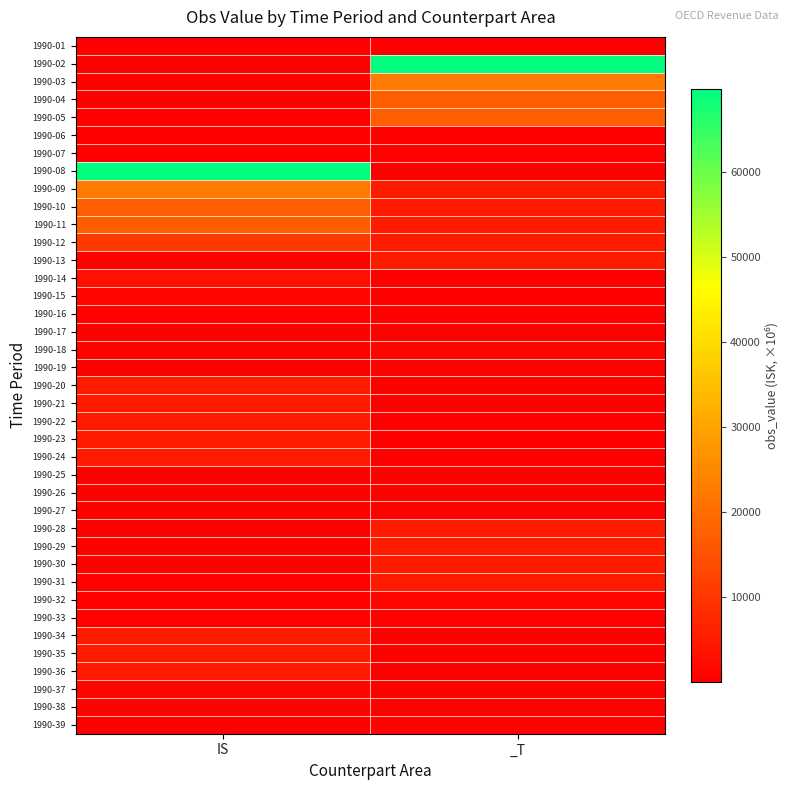

At IS, list the series in order from smallest to largest.

1990-07, 1990-06, 1990-30, 1990-05, 1990-29, 1990-04, 1990-28, 1990-19, 1990-03, 1990-25, 1990-26, 1990-27, 1990-39, 1990-02, 1990-01, 1990-17, 1990-13, 1990-18, 1990-31, 1990-32, 1990-33, 1990-16, 1990-38, 1990-15, 1990-37, 1990-14, 1990-34, 1990-35, 1990-36, 1990-20, 1990-21, 1990-22, 1990-23, 1990-24, 1990-12, 1990-10, 1990-11, 1990-09, 1990-08